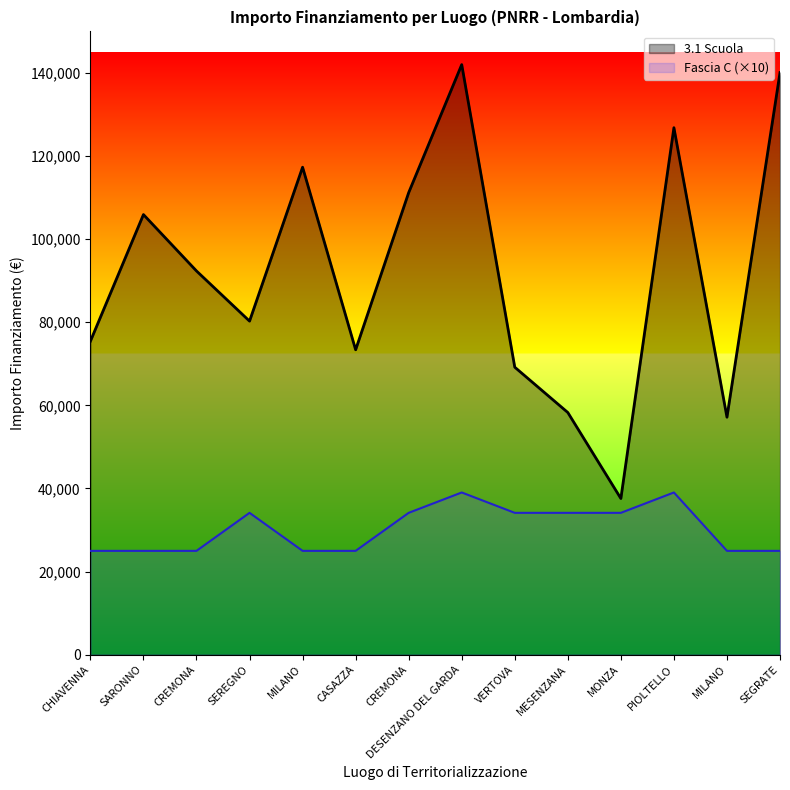

At which label does 3.1 Scuola first exceed 92341?

SARONNO